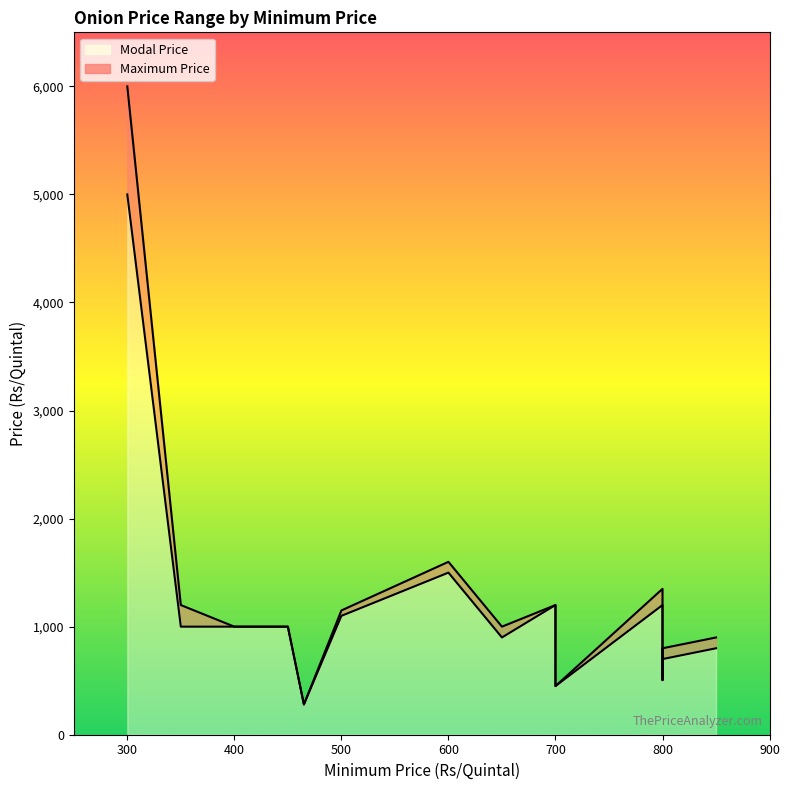

How many lines are shown in the chart?

2